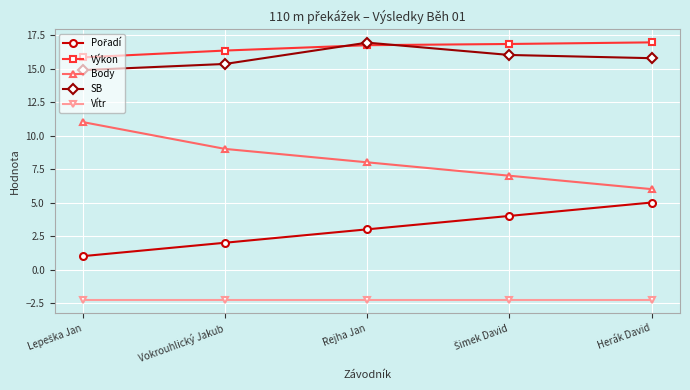

Which series has the largest total across all categories?

Výkon